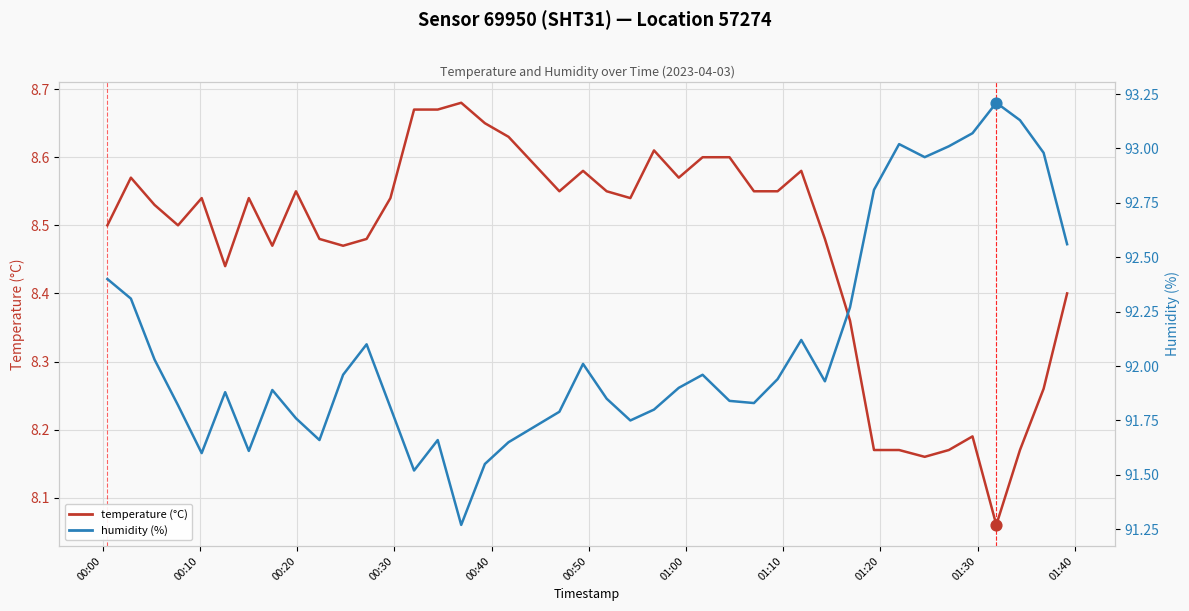

Is the value of humidity at 18 greater than the value of temperature at 21?

Yes